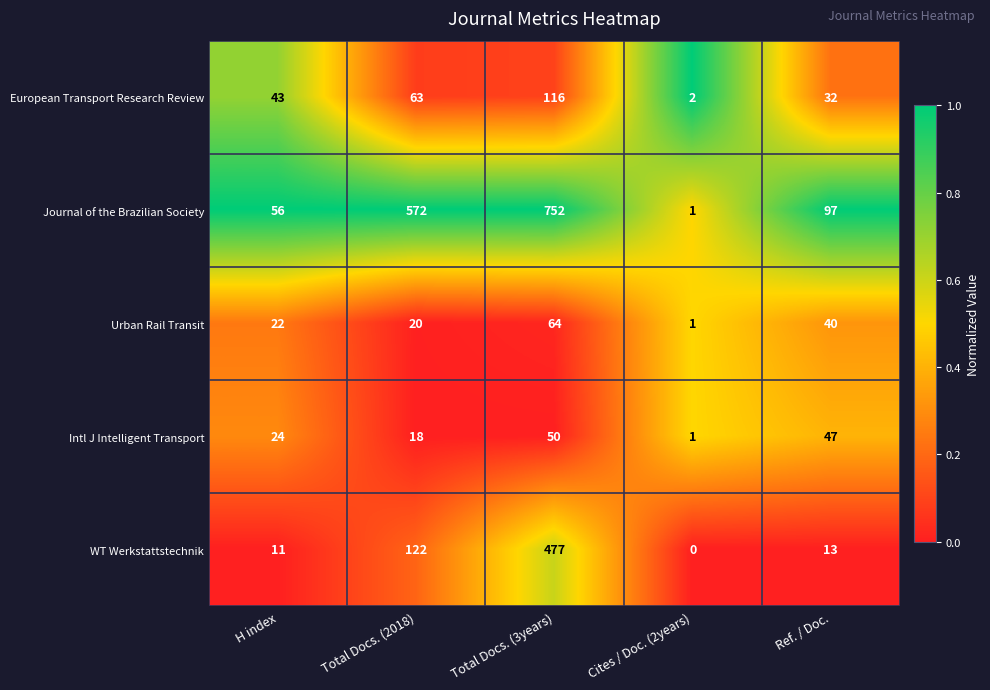

Which series has the largest range (max minus min)?

Journal of the Brazilian Society